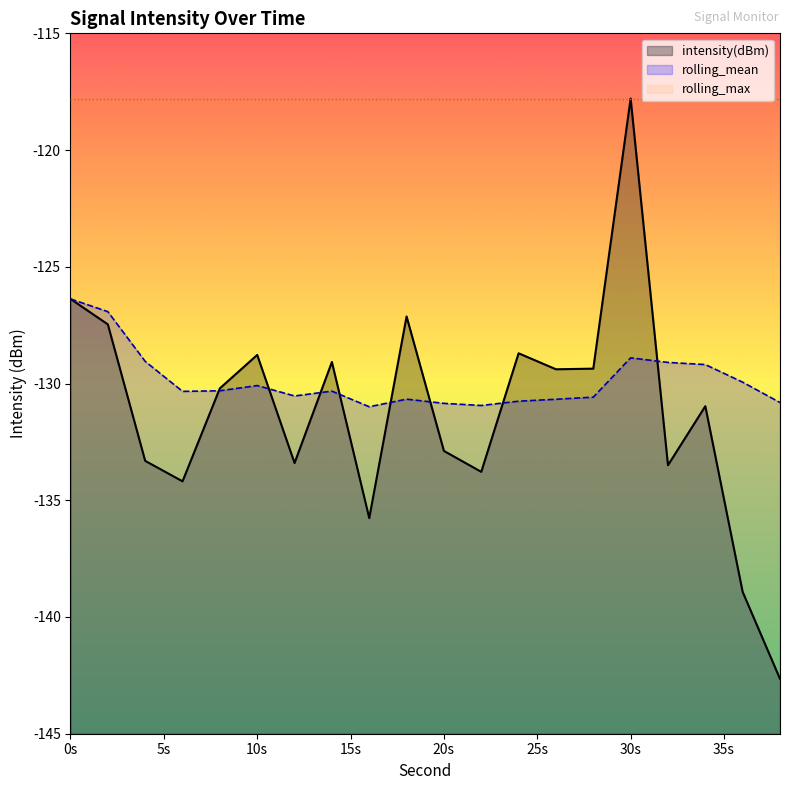

Which series has the largest total across all categories?

rolling_max